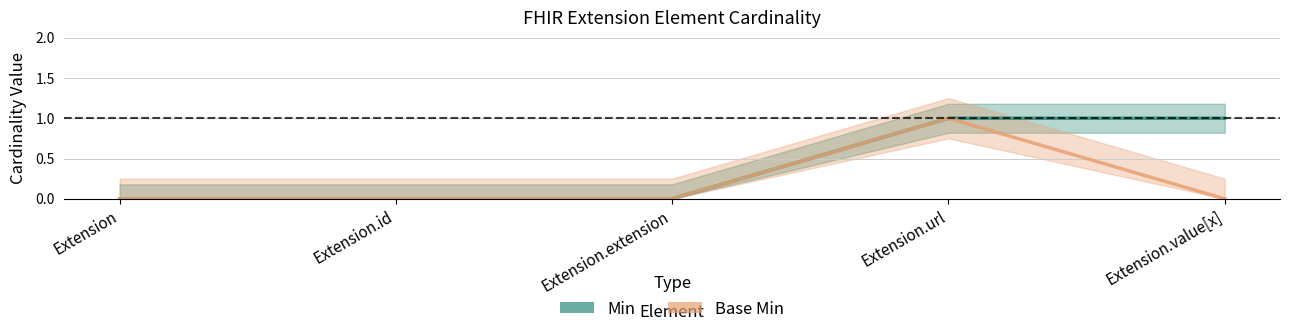

Is it true that Min equals 1 at Extension.url?

True